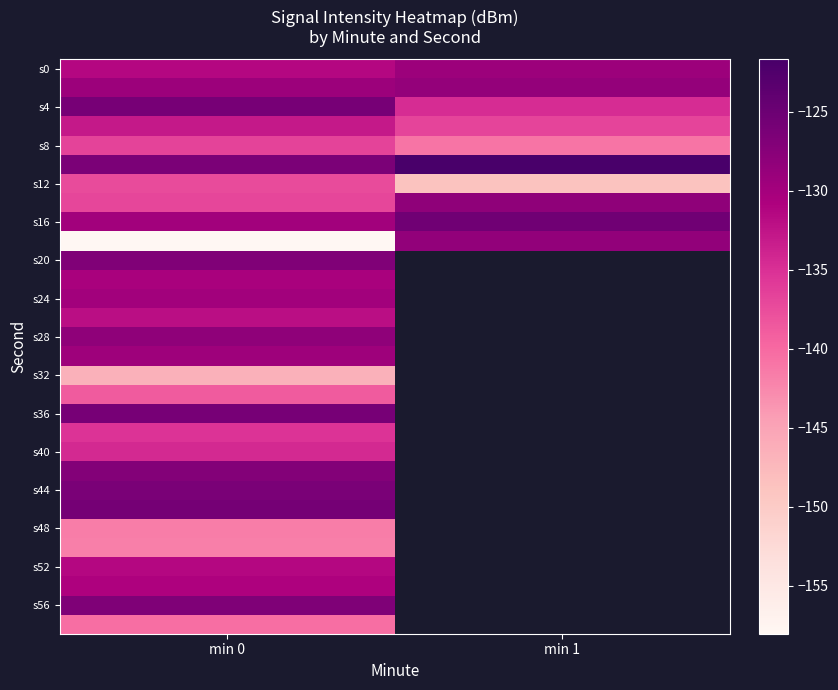

Which has a higher value, min 0 or min 1?

min 1